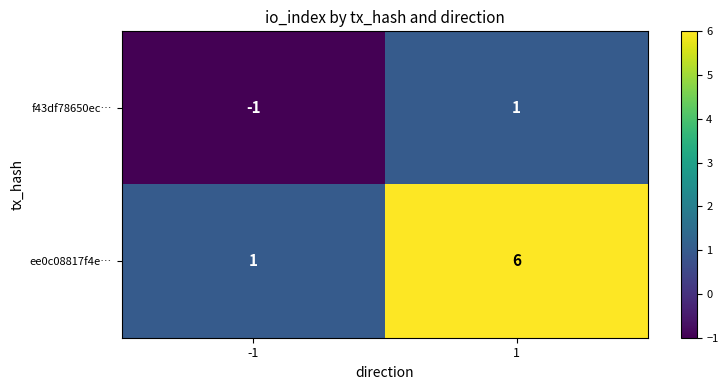

Which series has the widest spread of values?

ee0c08817f4e…